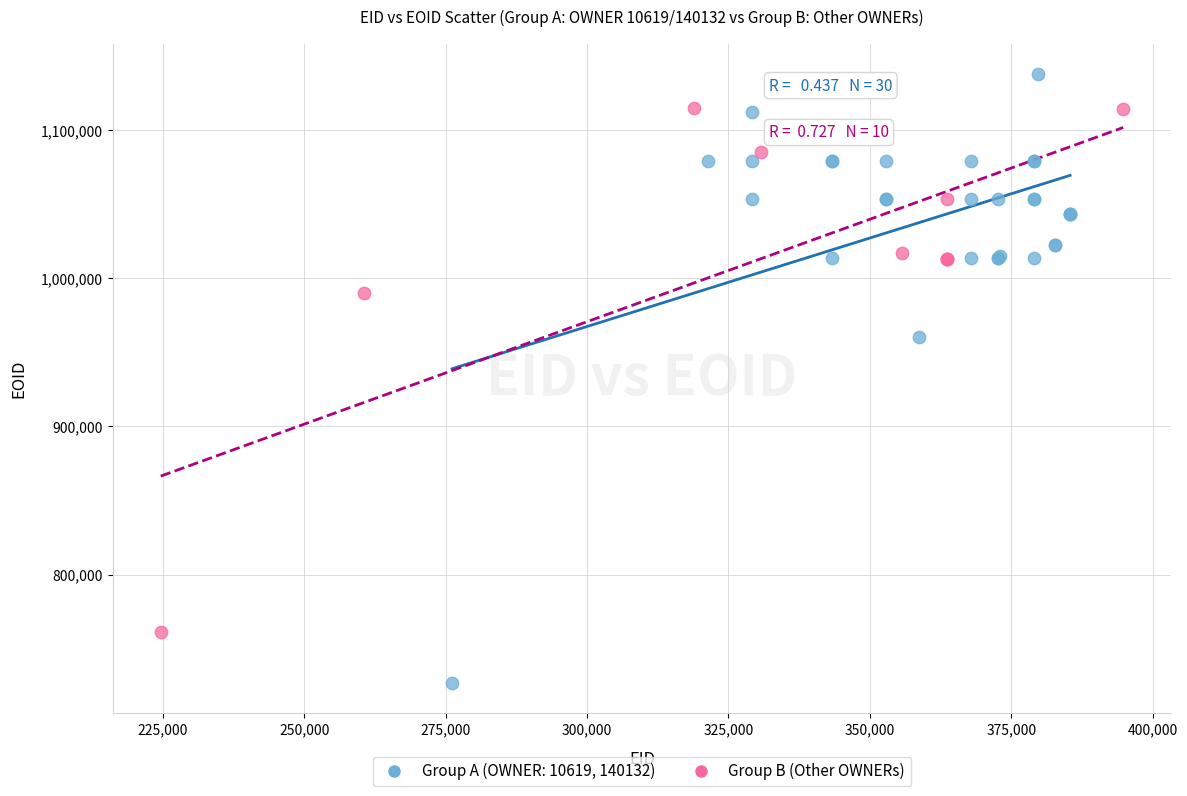

Which series has the widest spread of Y values?

Group A (OWNER: 10619, 140132)